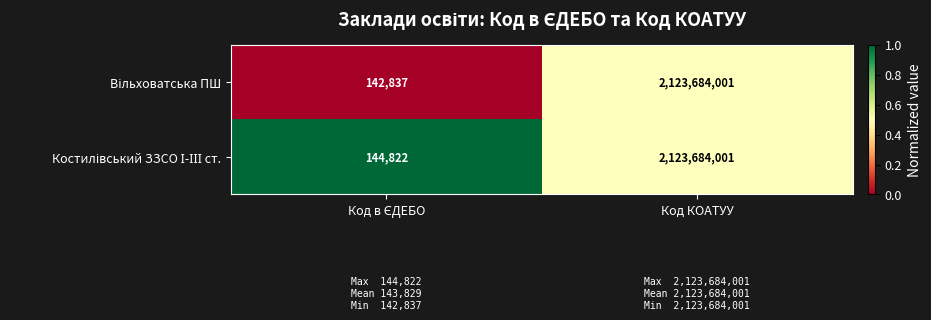

Which label corresponds to the largest value in the chart?

Код КОАТУУ